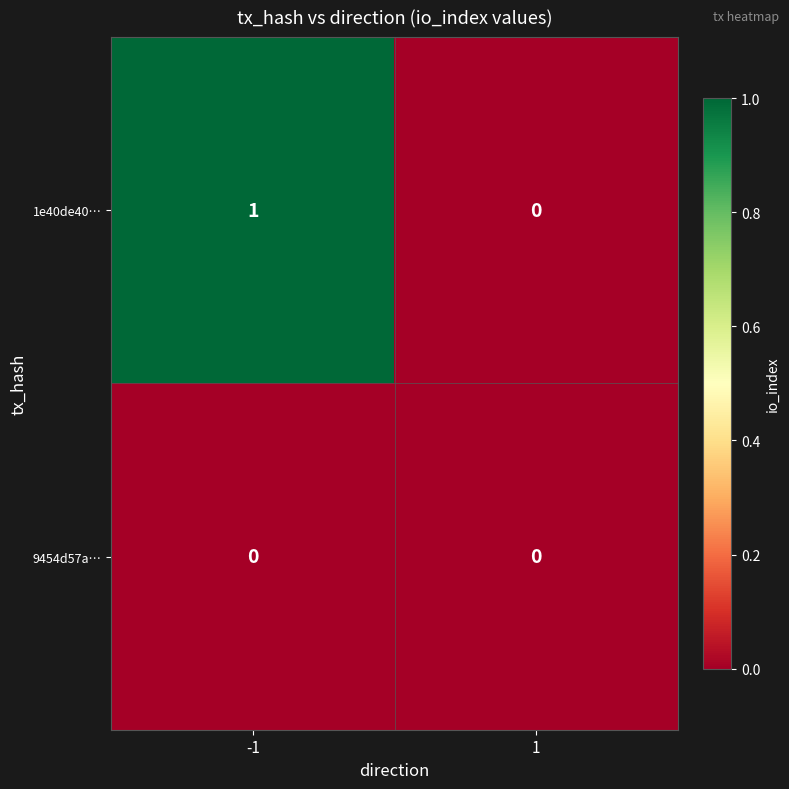

Reading left to right, transcribe all the data shown in this chart.

1e40de40…: -1=1	1=0
9454d57a…: -1=0	1=0